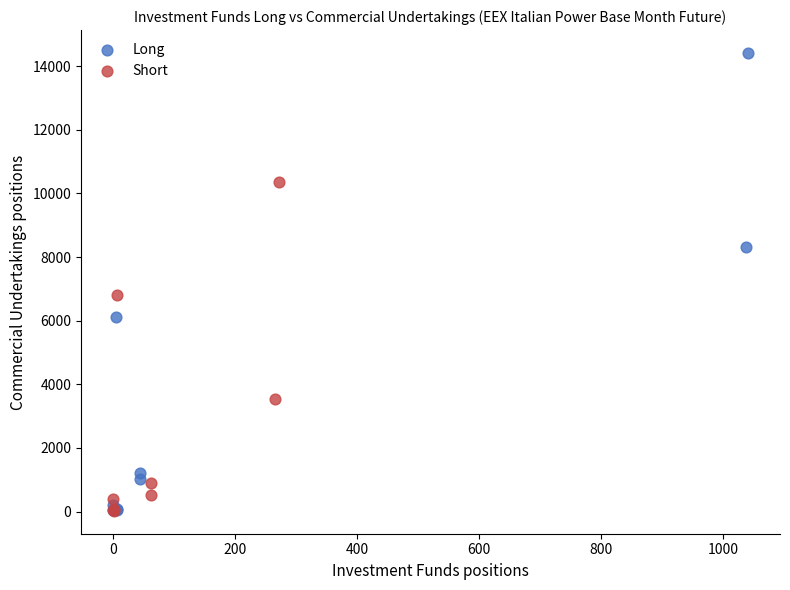

Which series reaches the maximum Y coordinate?

Long